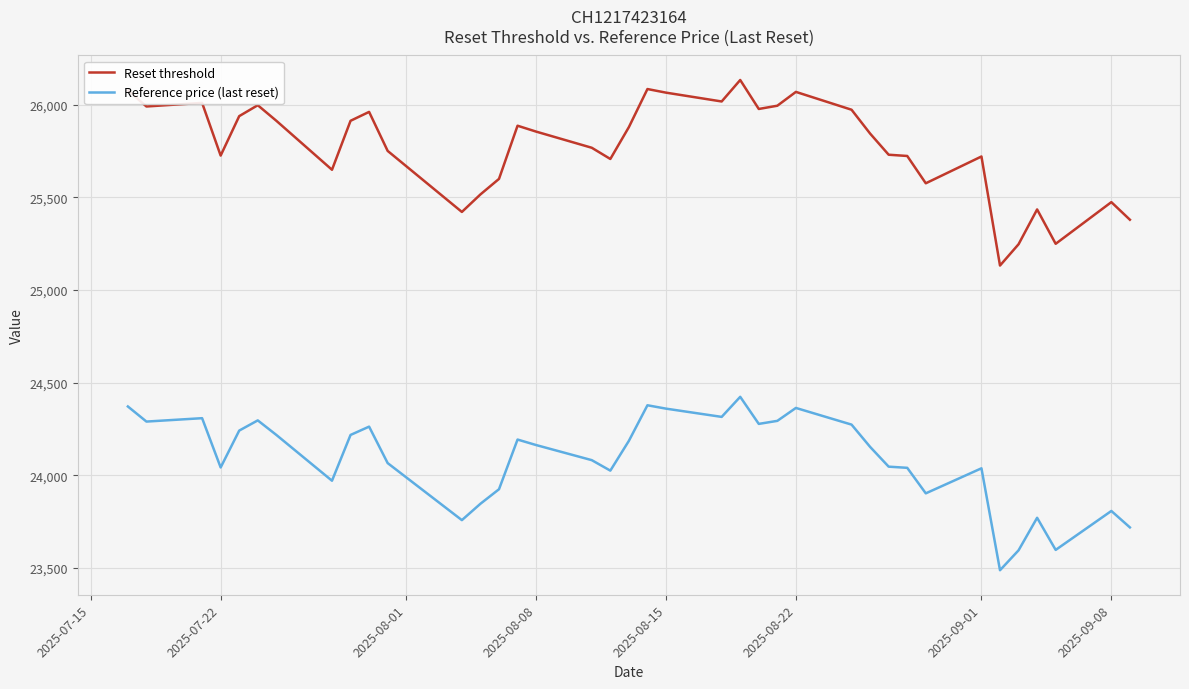

Which series has the largest total across all categories?

Reset threshold